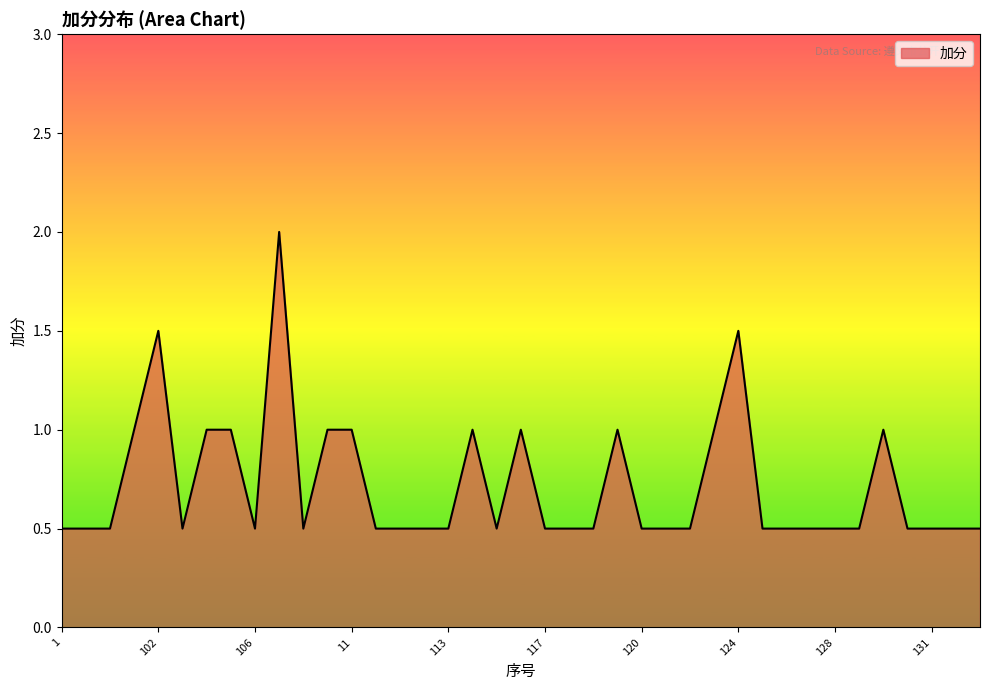

What is the difference between the maximum and minimum values?

1.5